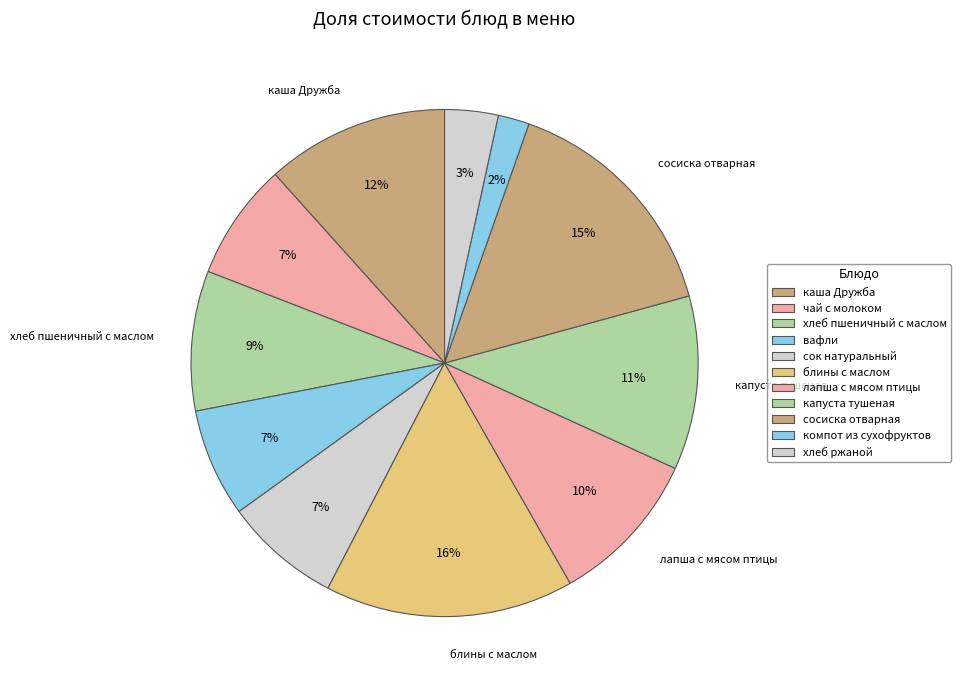

Combined, do компот из сухофруктов and капуста тушеная account for over 50%?

No